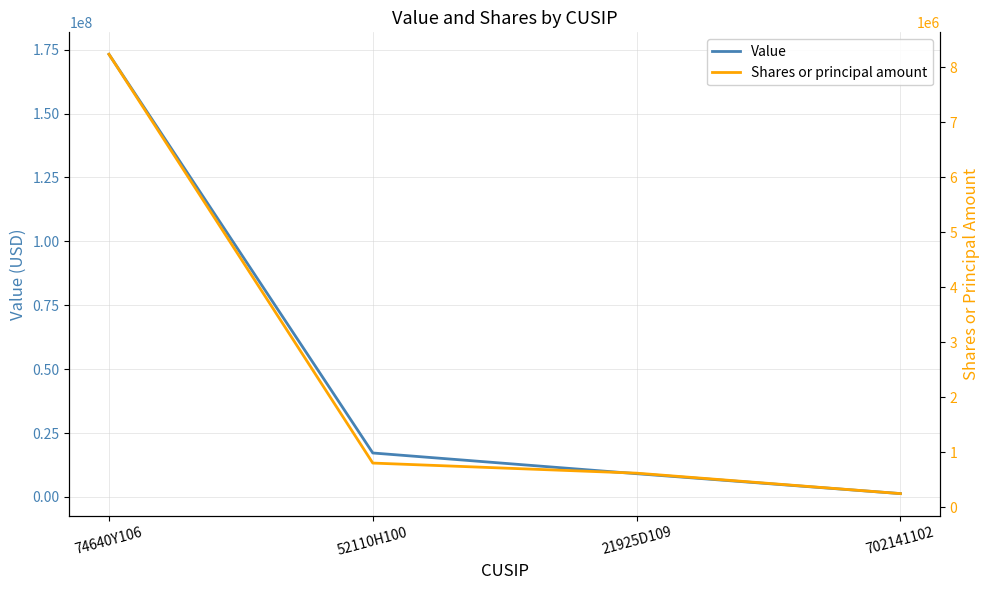

List the labels in order of Shares or principal amount value, largest first.

74640Y106, 52110H100, 21925D109, 702141102